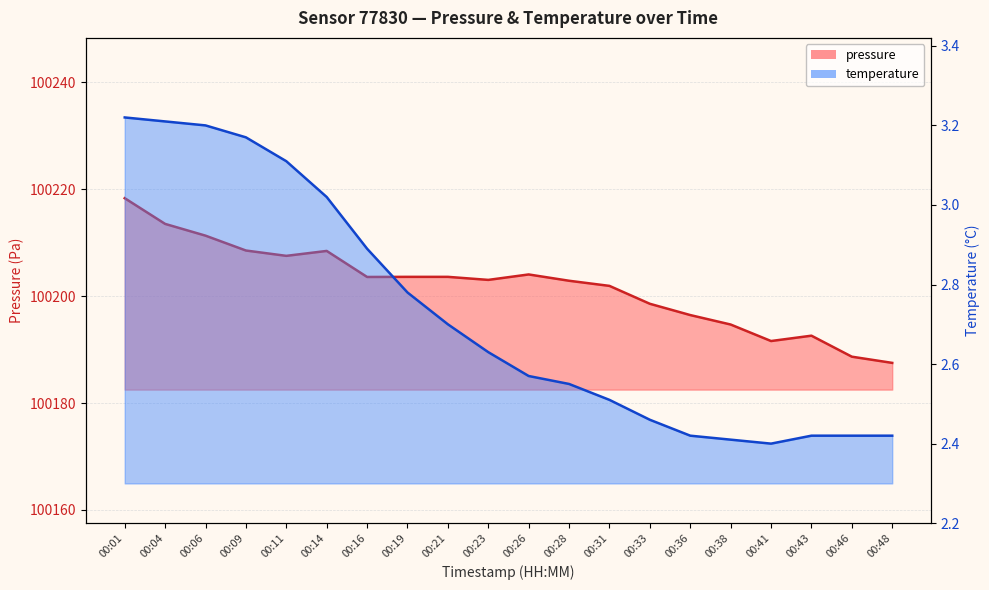

What are all the series names shown in the legend?

pressure, temperature